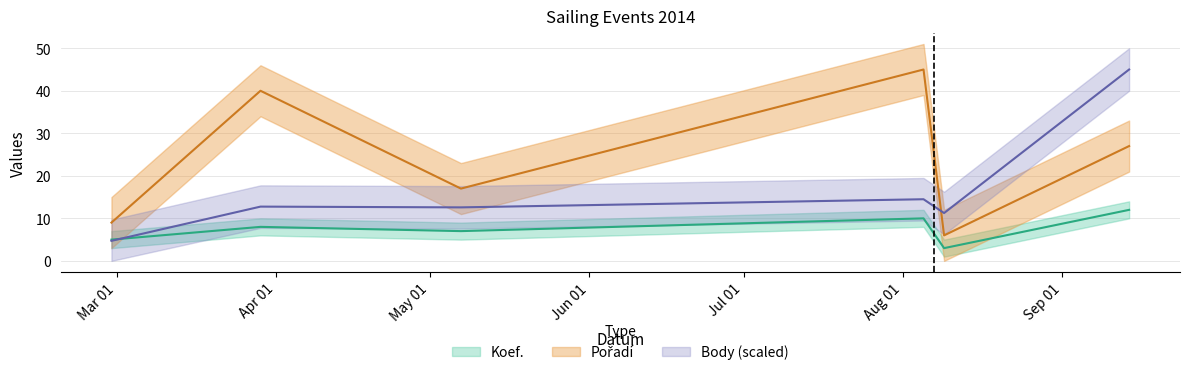

What is the sum of the Koef. values at 2014-08-05 and 2014-03-29?

18.0